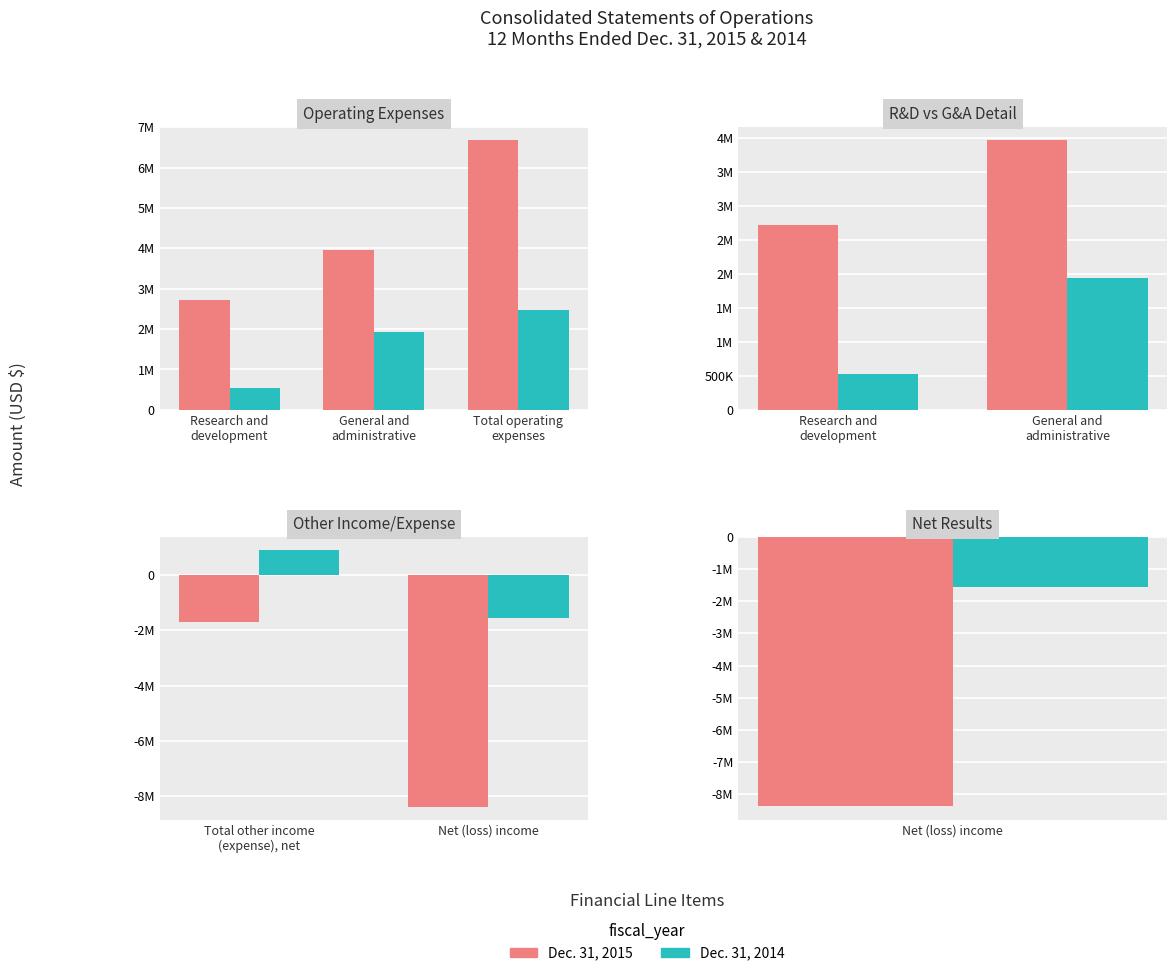

How many bars are there in each group?

2